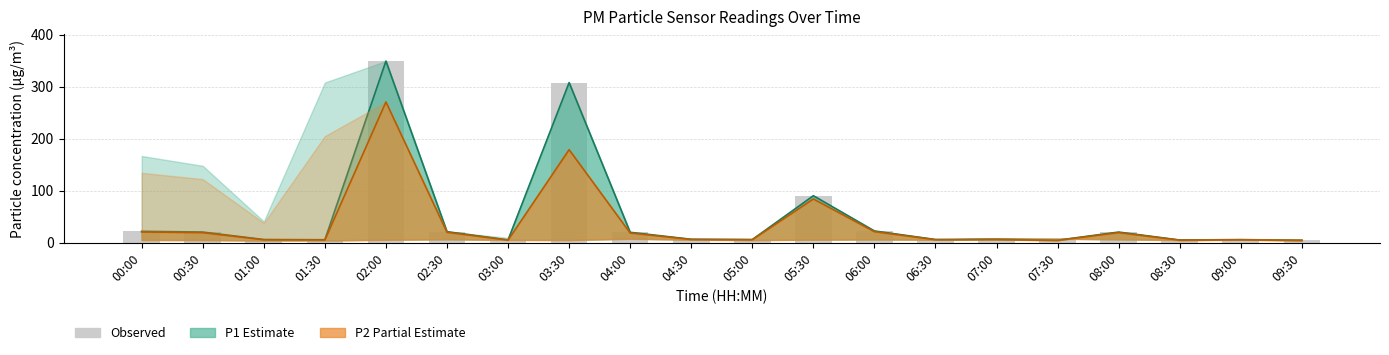

What are all the series names shown in the legend?

P1 (Estimate), P2 (Partial Estimate), Observed